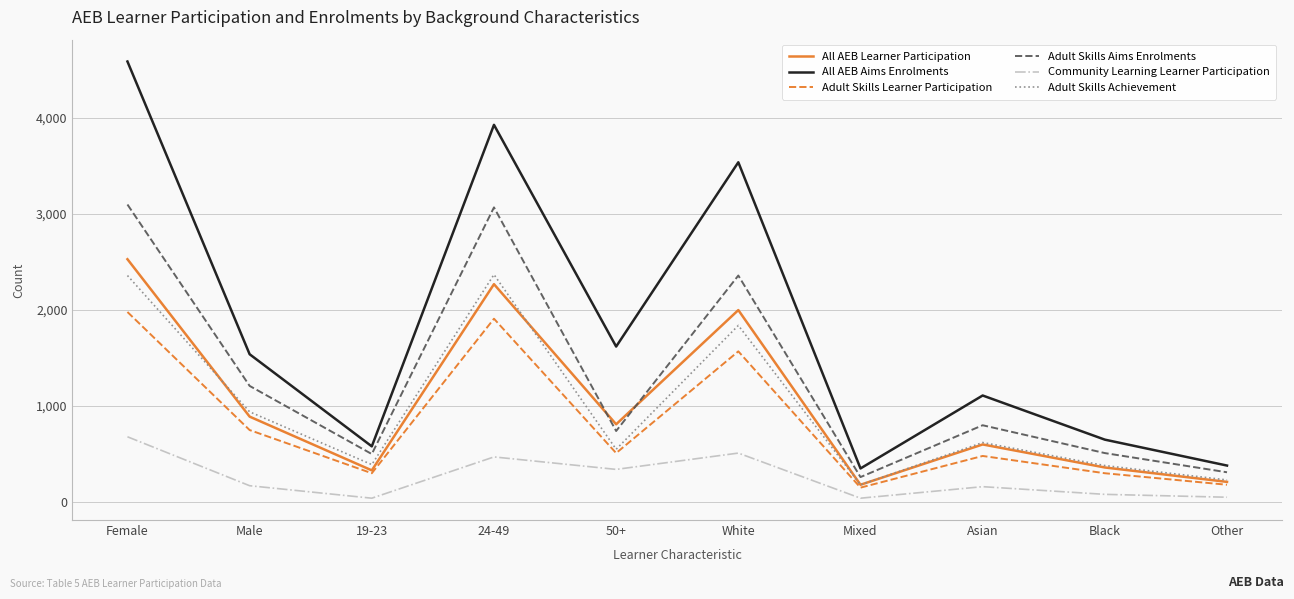

What is the sum of all All AEB Aims Enrolments values?

18290